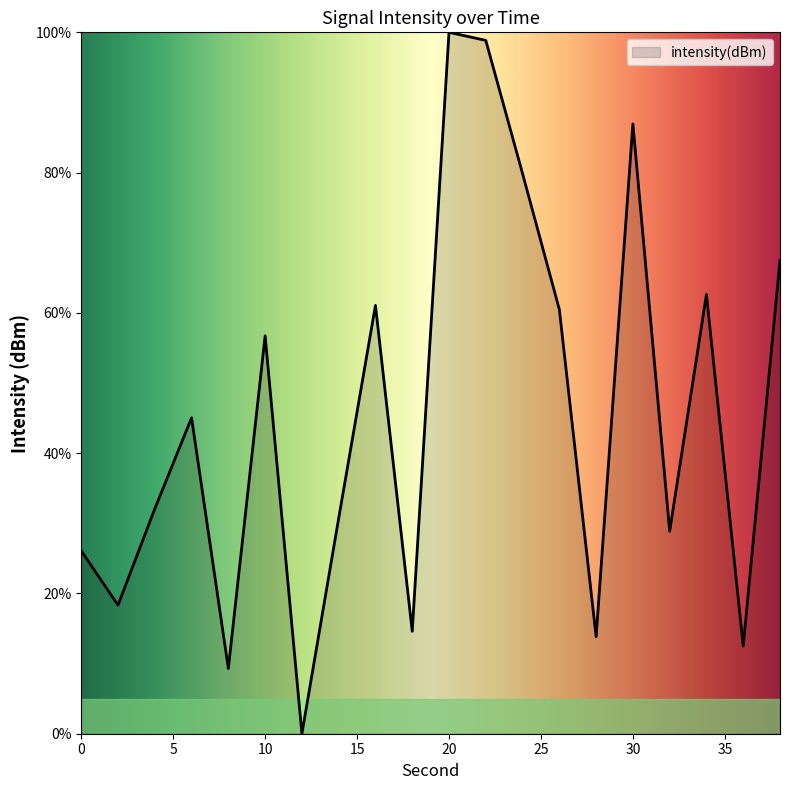

What is the difference between the maximum and minimum values?

100.0